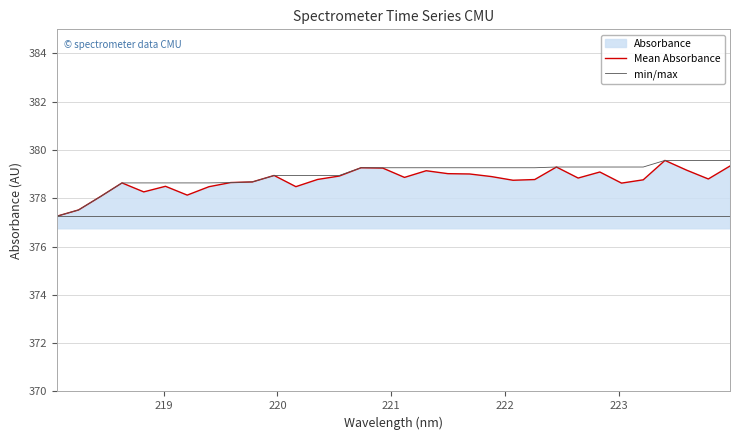

True or false: min/max and Mean Absorbance intersect in this chart.

False